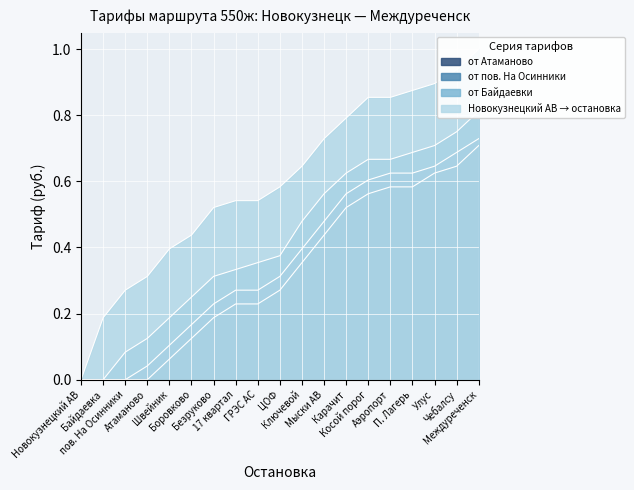

Reading left to right, what are all the values shown in this chart?

Новокузнецкий АВ → остановка: 0.0	0.2	0.3	0.3	0.4	0.4	0.5	0.5	0.5	0.6	0.6	0.7	0.8	0.9	0.9	0.9	0.9	0.9	1.0
от Байдаевки: 0.0	0.0	0.1	0.1	0.2	0.2	0.3	0.3	0.4	0.4	0.5	0.6	0.6	0.7	0.7	0.7	0.7	0.8	0.8
от пов. На Осинники: 0.0	0.0	0.0	0.0	0.1	0.2	0.2	0.3	0.3	0.3	0.4	0.5	0.6	0.6	0.6	0.6	0.6	0.7	0.7
от Атаманово: 0.0	0.0	0.0	0.0	0.1	0.1	0.2	0.2	0.2	0.3	0.4	0.4	0.5	0.6	0.6	0.6	0.6	0.6	0.7